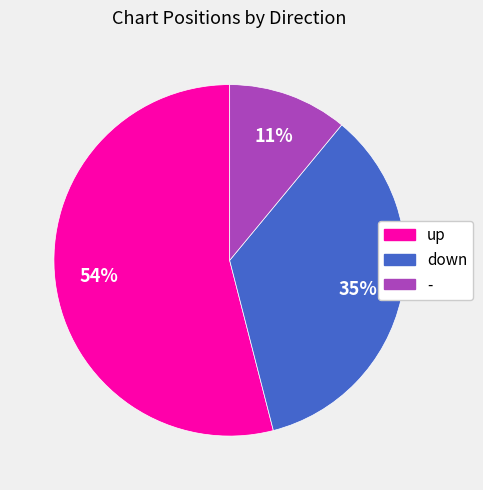

Is there a majority slice in this chart?

Yes